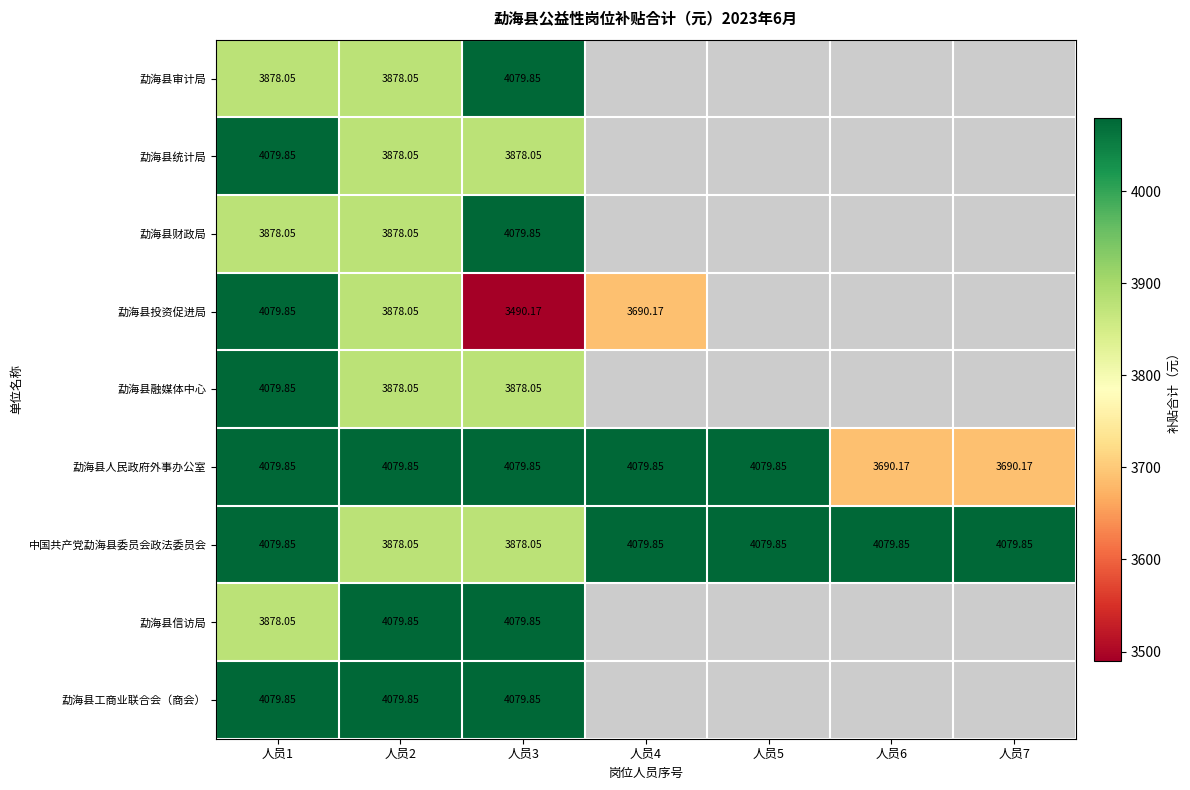

At which category is the sum across all series the highest?

人员1